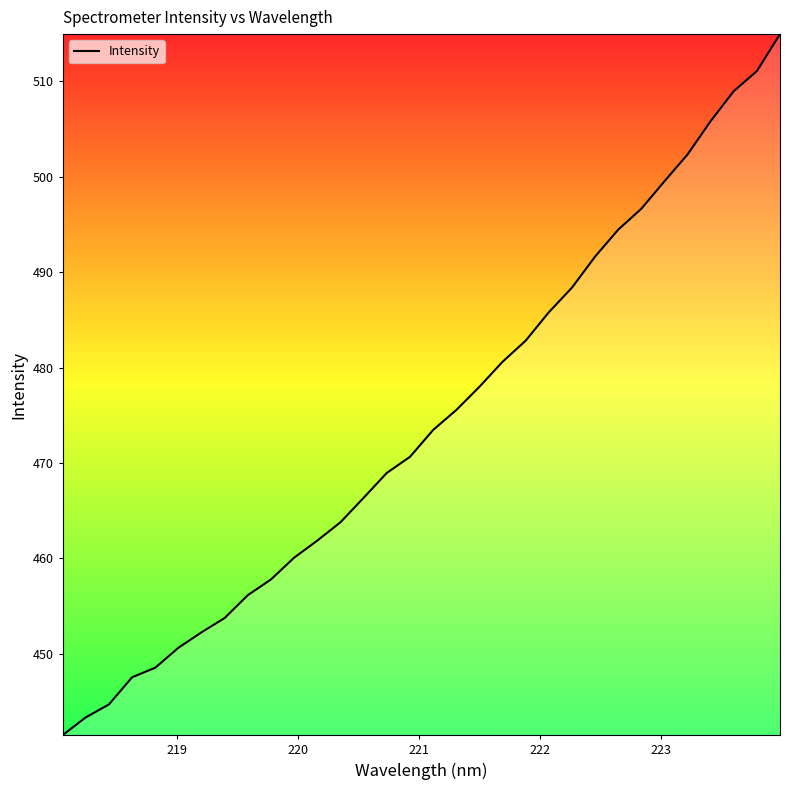

What is the smallest value displayed?

441.5